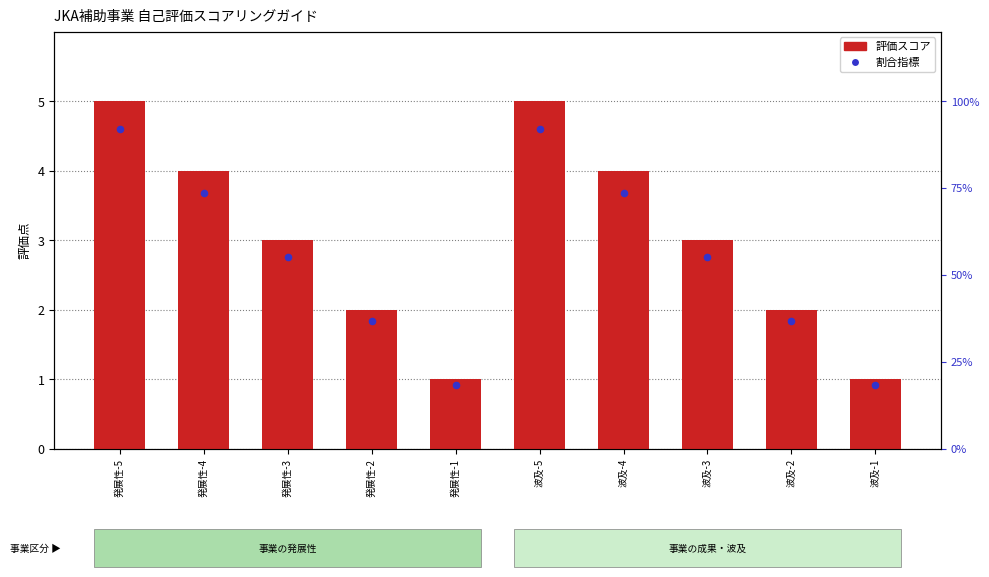

Which has a higher value, 波及-1 or 発展性-1?

波及-1